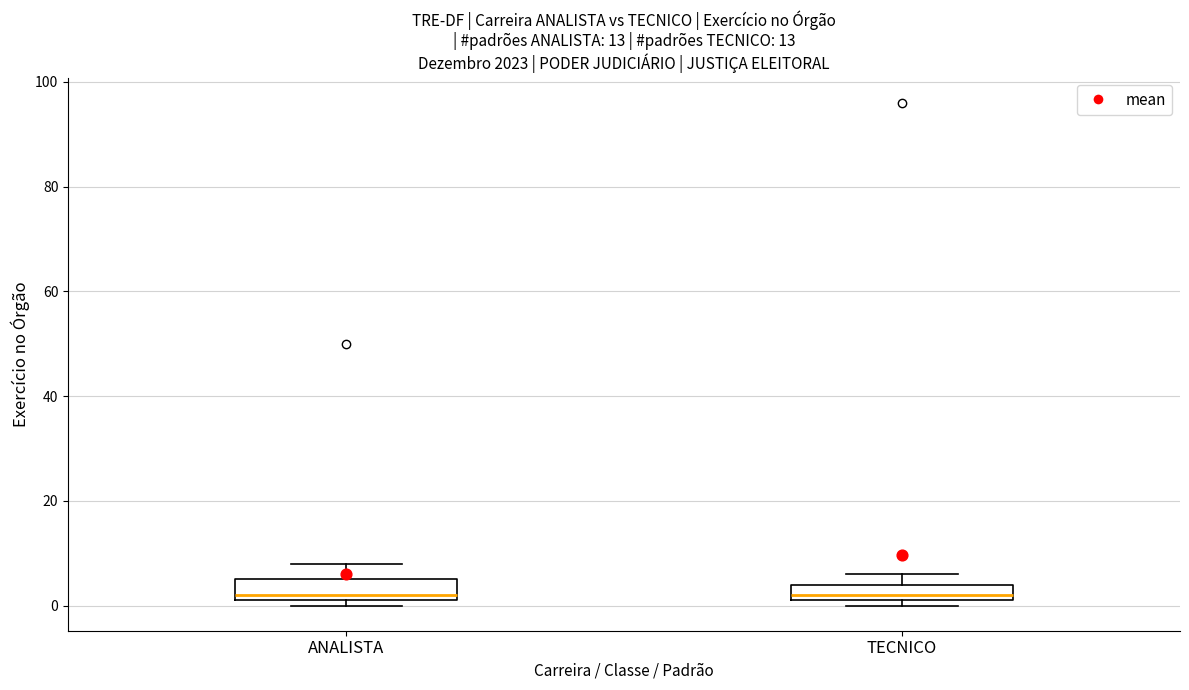

Reading left to right, transcribe this box plot: for each box, give where its median line is, the range the box spans, and where its two whiskers end, as read against the y-axis. The values are not printed on the chart, so give them approximately, as read against the axis.

ANALISTA: median 2 (just above the box's lower edge), box 2 to 6, whiskers 0 to 8
TECNICO: median 2 (just above the box's lower edge), box 2 to 4, whiskers 0 to 6